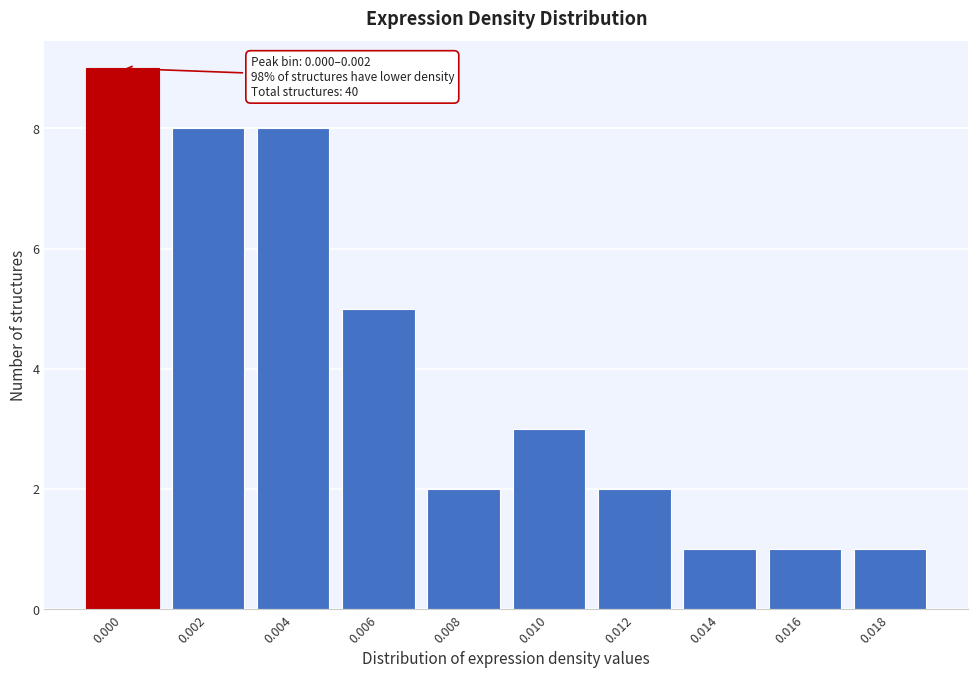

Reading right to left, list all the values displayed in this chart.

0.018=1	0.016=1	0.014=1	0.012=2	0.010=3	0.008=2	0.006=5	0.004=8	0.002=8	0.000=9